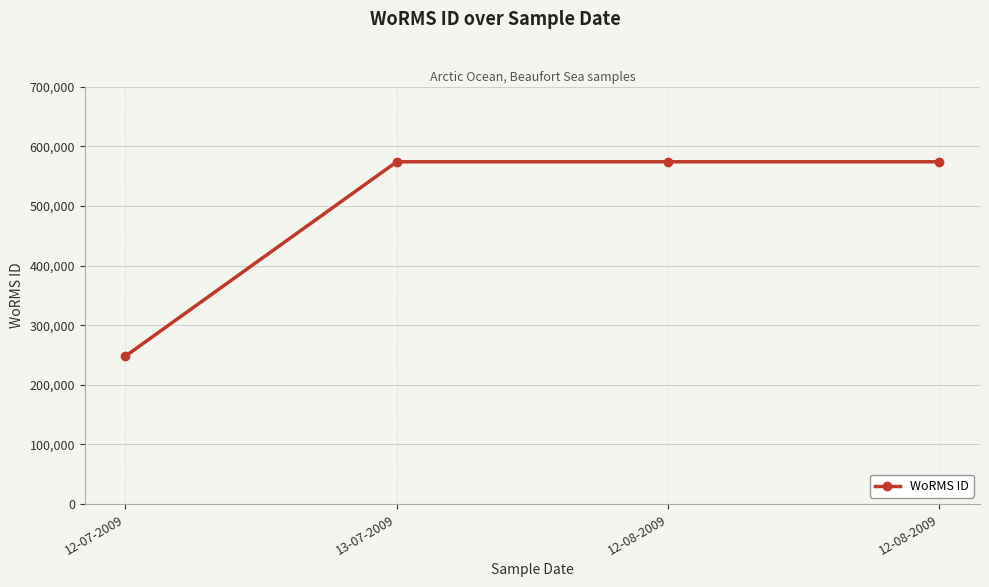

How many lines are shown in the chart?

1